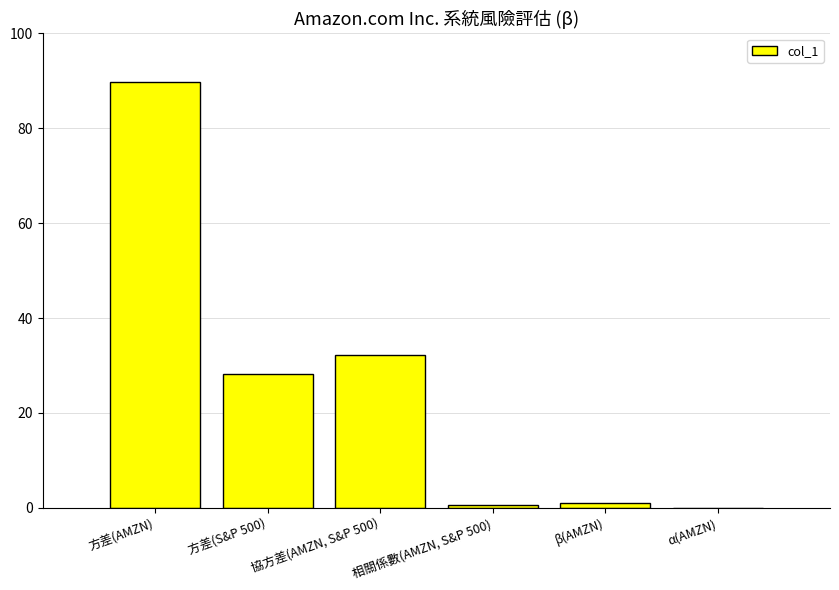

What is the maximum value shown in the chart?

89.7